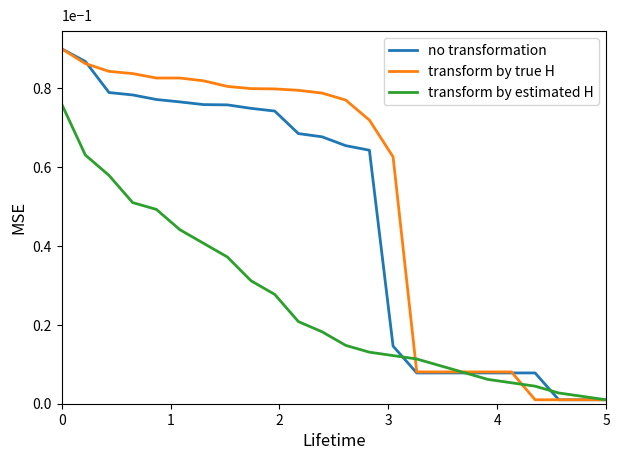

Rank the series by their average value, from lowest to highest.

transform by estimated H, no transformation, transform by true H